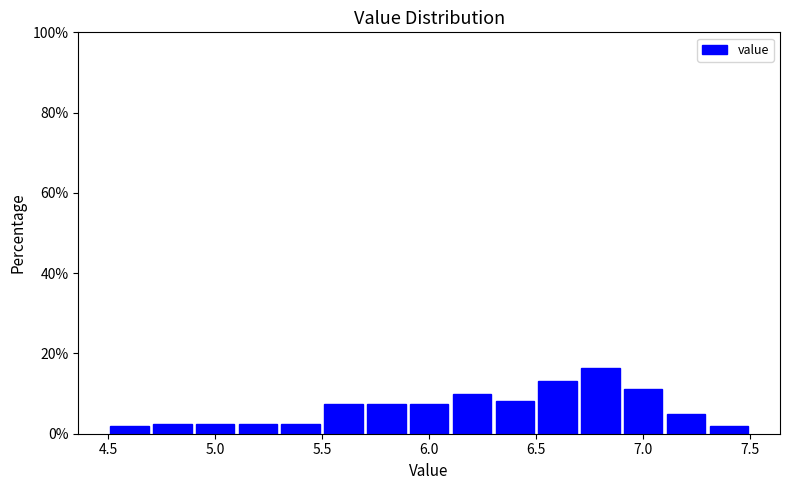

Reading left to right, transcribe this chart: for each bar, give the range it covers on the x-axis and its height. The values are not printed on the chart, so give them approximately, as read against the axis.

4.5 to 4.7: under 2
4.7 to 4.9: 2
4.9 to 5.1: 2
5.1 to 5.3: 2
5.3 to 5.5: 2
5.5 to 5.7: 8
5.7 to 5.9: 8
5.9 to 6.1: 8
6.1 to 6.3: 10
6.3 to 6.5: 8
6.5 to 6.7: 14
6.7 to 6.9: 16
6.9 to 7.1: 12
7.1 to 7.3: 6
7.3 to 7.5: under 2